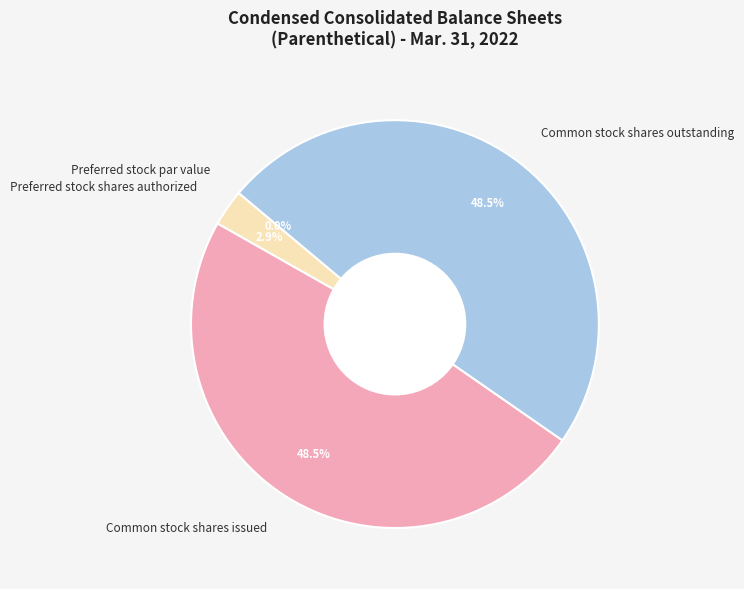

Is there a majority slice in this chart?

No